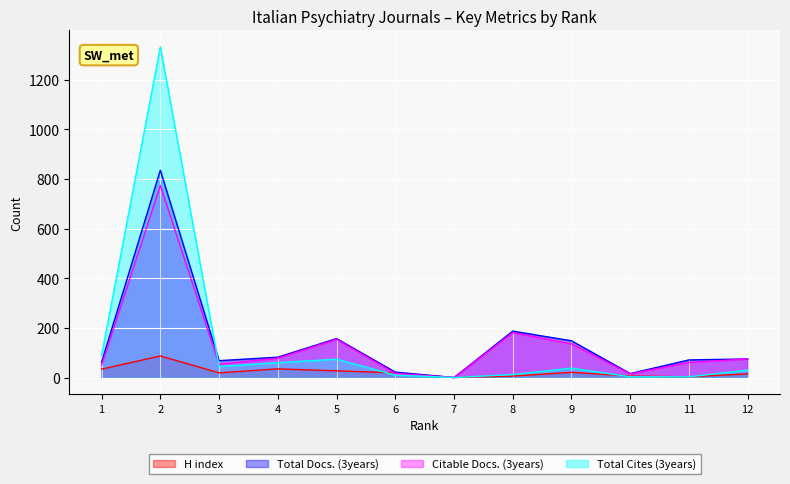

Reading left to right, list all the values displayed in this chart.

H index: 1=34	2=87	3=19	4=35	5=27	6=19	7=0	8=6	9=21	10=6	11=3	12=15
Total Docs. (3years): 1=62	2=835	3=68	4=82	5=157	6=22	7=0	8=187	9=148	10=16	11=71	12=75
Citable Docs. (3years): 1=50	2=774	3=54	4=78	5=154	6=17	7=0	8=181	9=136	10=15	11=61	12=75
Total Cites (3years): 1=89	2=1332	3=45	4=60	5=74	6=10	7=0	8=12	9=38	10=3	11=3	12=30